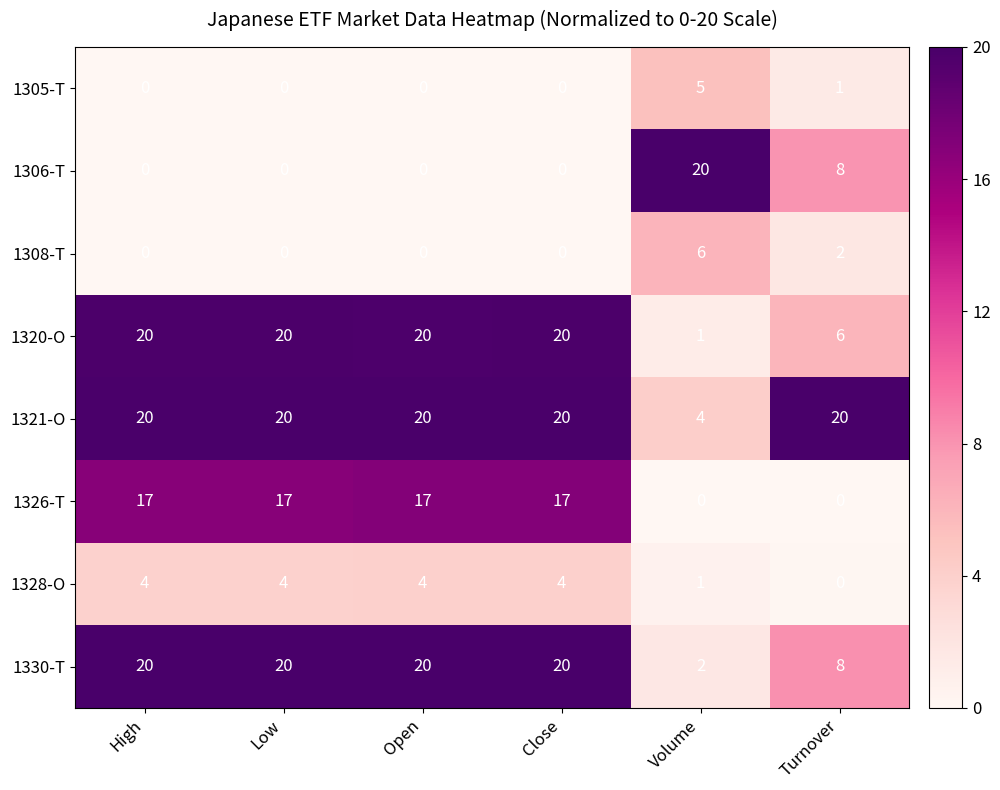

What is the difference between the highest and lowest values at Turnover?

20